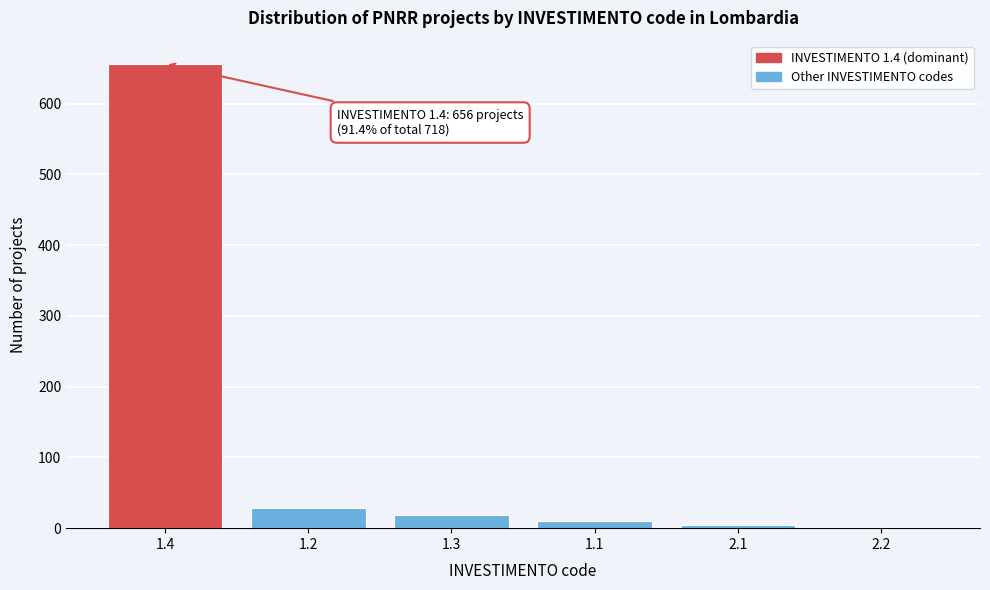

The value at 1.4 is 1051. True or false?

False